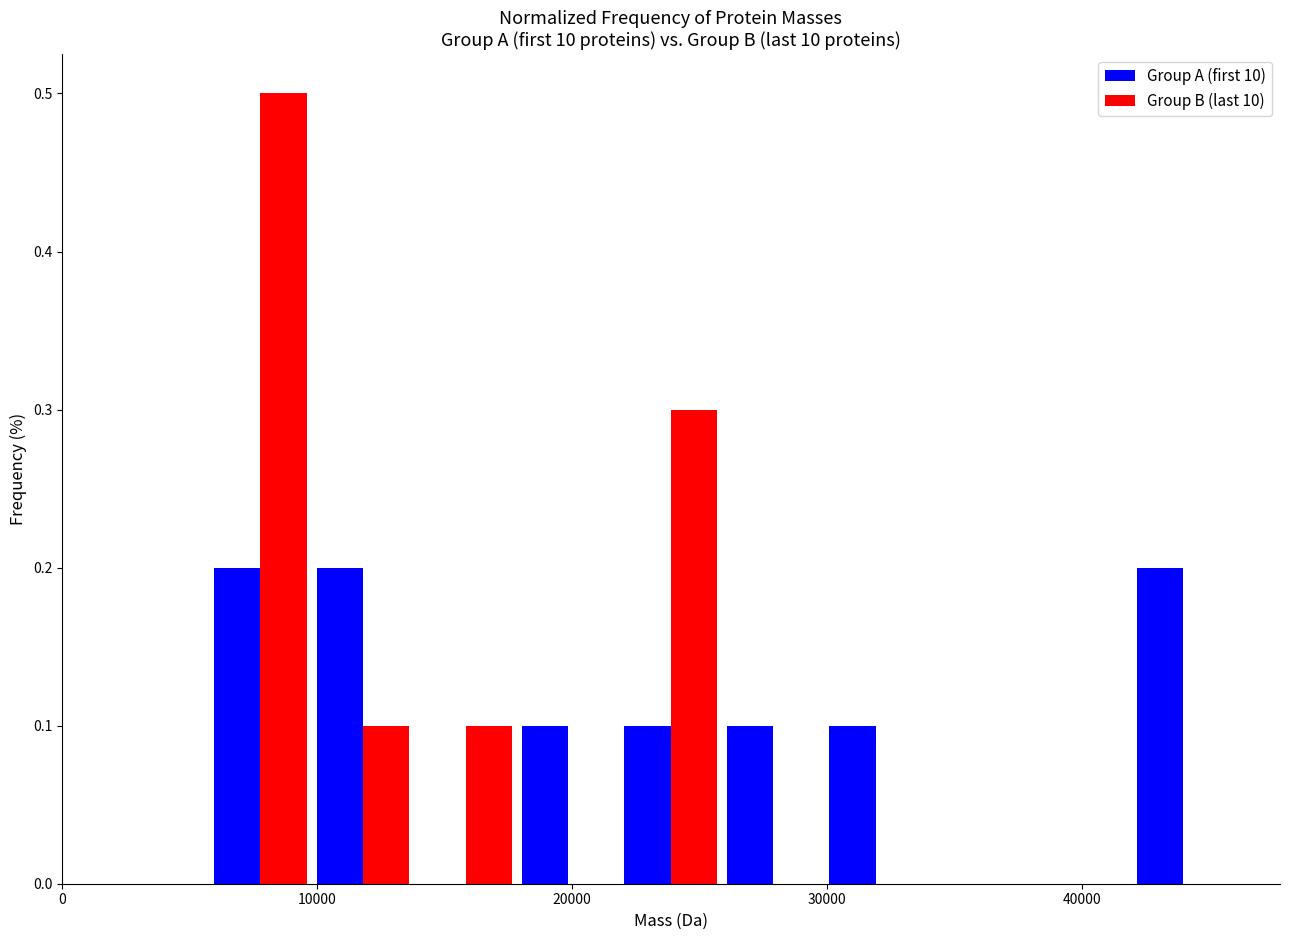

Reading left to right, list every range on the x-axis with the height of the bar of each series over it. Neither the bar edges nor the heights are printed on the chart, so give them approximately, as read against the axes.

6000 to 10000: Group A (first 10)=0.2	Group B (last 10)=0.5
10000 to 14000: Group A (first 10)=0.2	Group B (last 10)=0.1
14000 to 18000: Group A (first 10)=0	Group B (last 10)=0.1
18000 to 22000: Group A (first 10)=0.1	Group B (last 10)=0
22000 to 26000: Group A (first 10)=0.1	Group B (last 10)=0.3
26000 to 30000: Group A (first 10)=0.1	Group B (last 10)=0
30000 to 34000: Group A (first 10)=0.1	Group B (last 10)=0
34000 to 38000: Group A (first 10)=0	Group B (last 10)=0
38000 to 42000: Group A (first 10)=0	Group B (last 10)=0
42000 to 46000: Group A (first 10)=0.2	Group B (last 10)=0